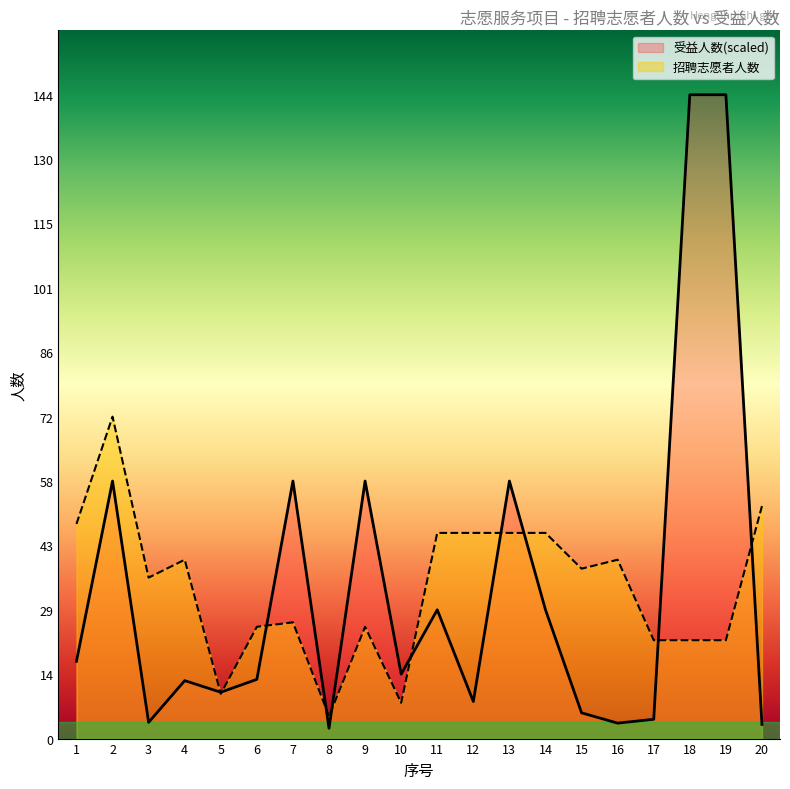

What is the difference between the 受益人数 values at 17 and 5?

6.0